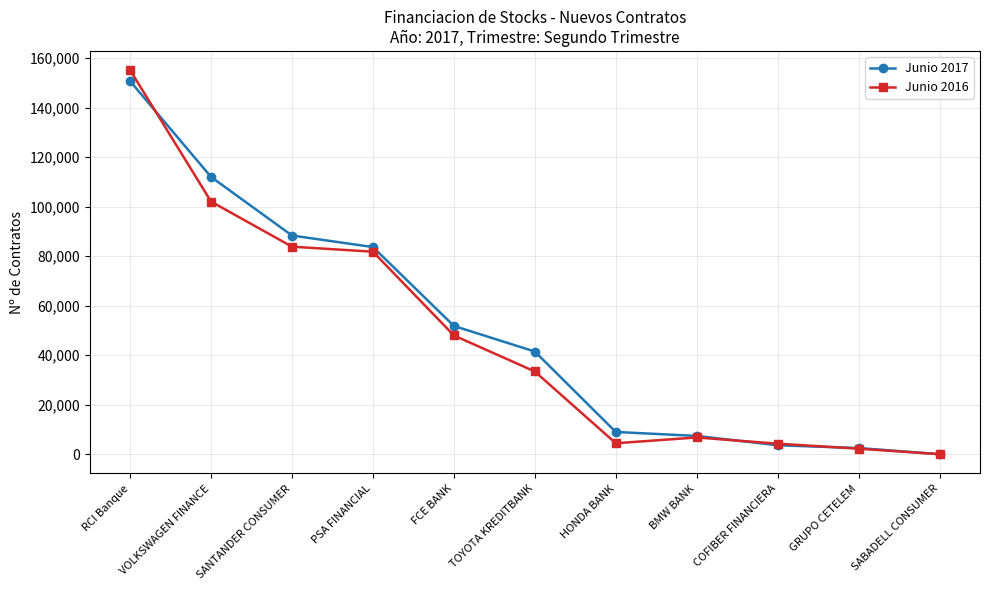

Between which two adjacent categories do Junio 2017 and Junio 2016 first intersect?

RCI Banque and VOLKSWAGEN FINANCE